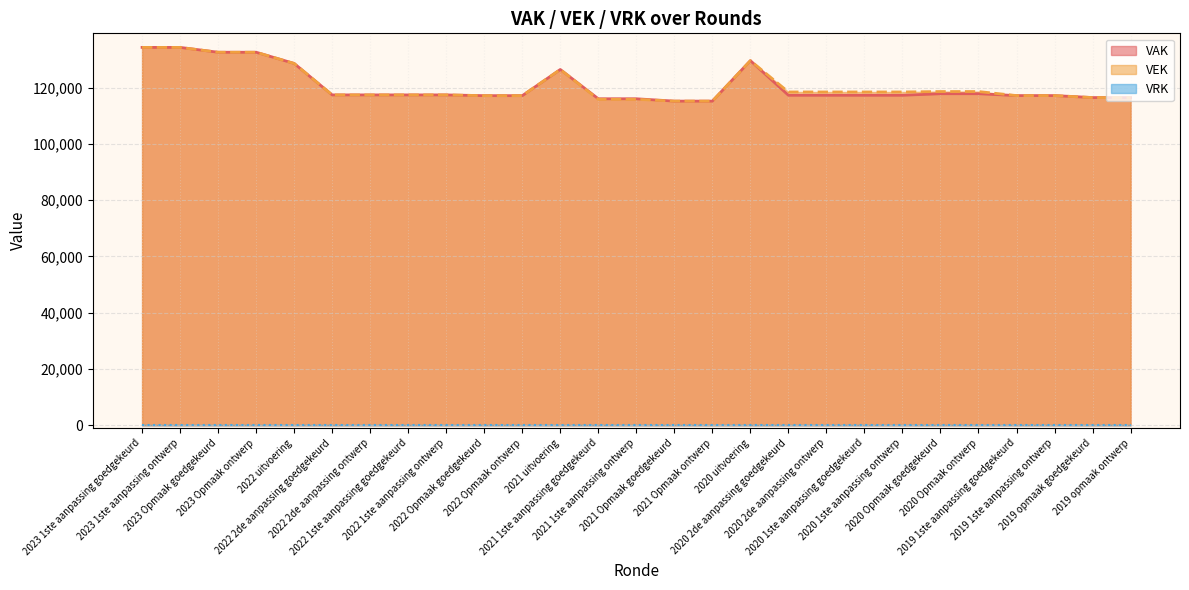

At which label is VEK closest to 124746?

2021 uitvoering